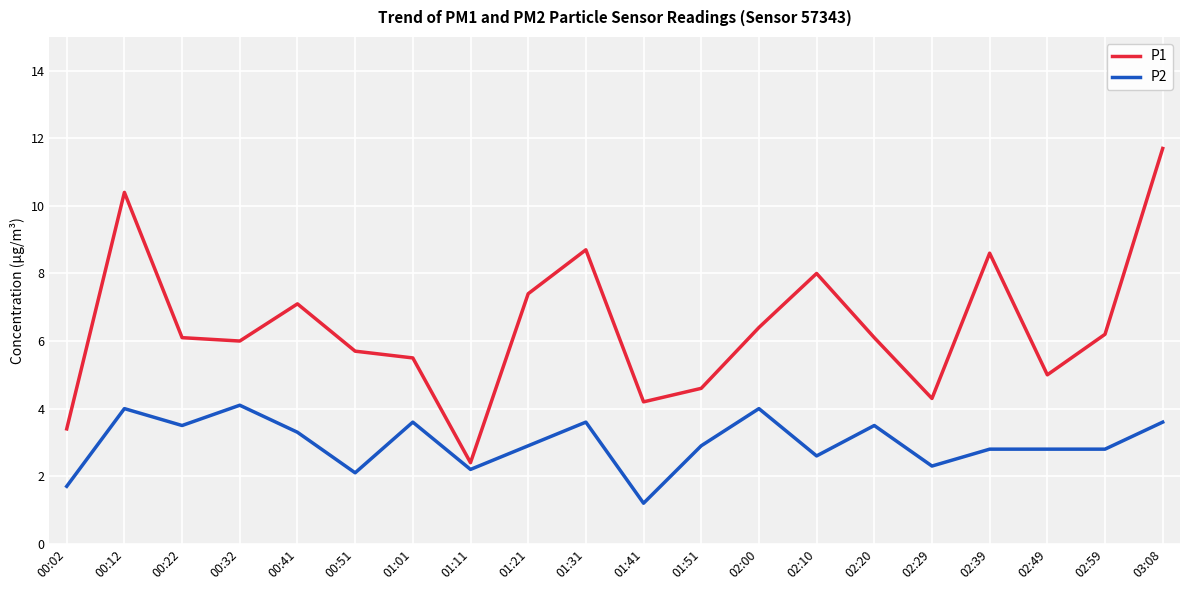

Reading left to right, list all the values displayed in this chart.

P1: 00:02=3.4	00:12=10.4	00:22=6.1	00:32=6.0	00:41=7.1	00:51=5.7	01:01=5.5	01:11=2.4	01:21=7.4	01:31=8.7	01:41=4.2	01:51=4.6	02:00=6.4	02:10=8.0	02:20=6.1	02:29=4.3	02:39=8.6	02:49=5.0	02:59=6.2	03:08=11.7
P2: 00:02=1.7	00:12=4.0	00:22=3.5	00:32=4.1	00:41=3.3	00:51=2.1	01:01=3.6	01:11=2.2	01:21=2.9	01:31=3.6	01:41=1.2	01:51=2.9	02:00=4.0	02:10=2.6	02:20=3.5	02:29=2.3	02:39=2.8	02:49=2.8	02:59=2.8	03:08=3.6